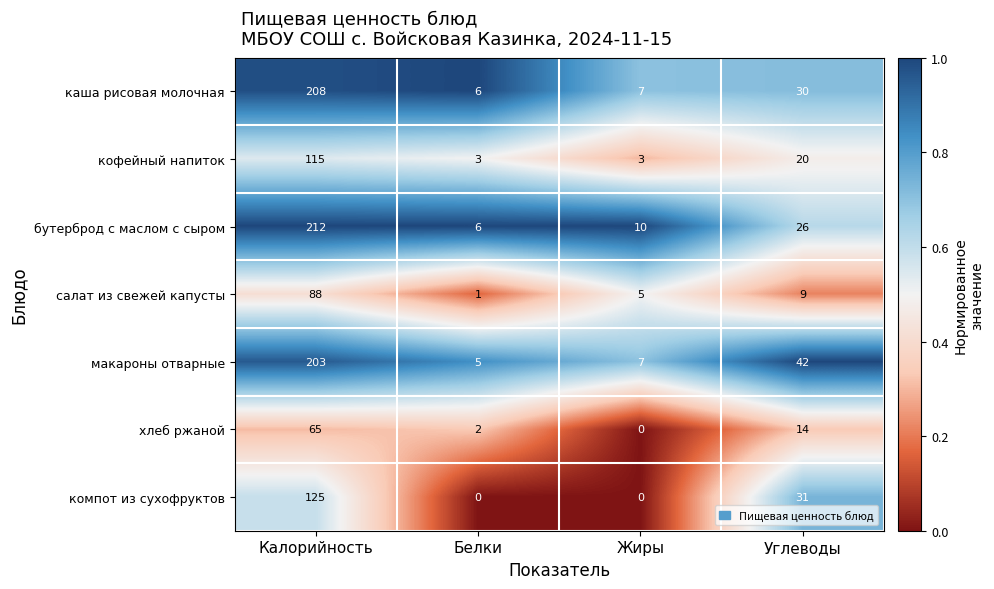

Which series has the largest total across all categories?

макароны отварные